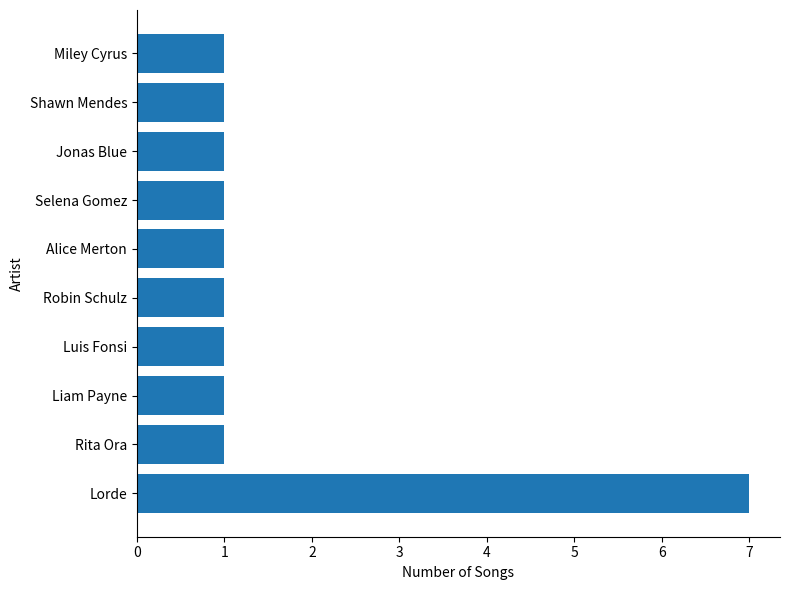

What is the change in value from Lorde to Luis Fonsi?

-6